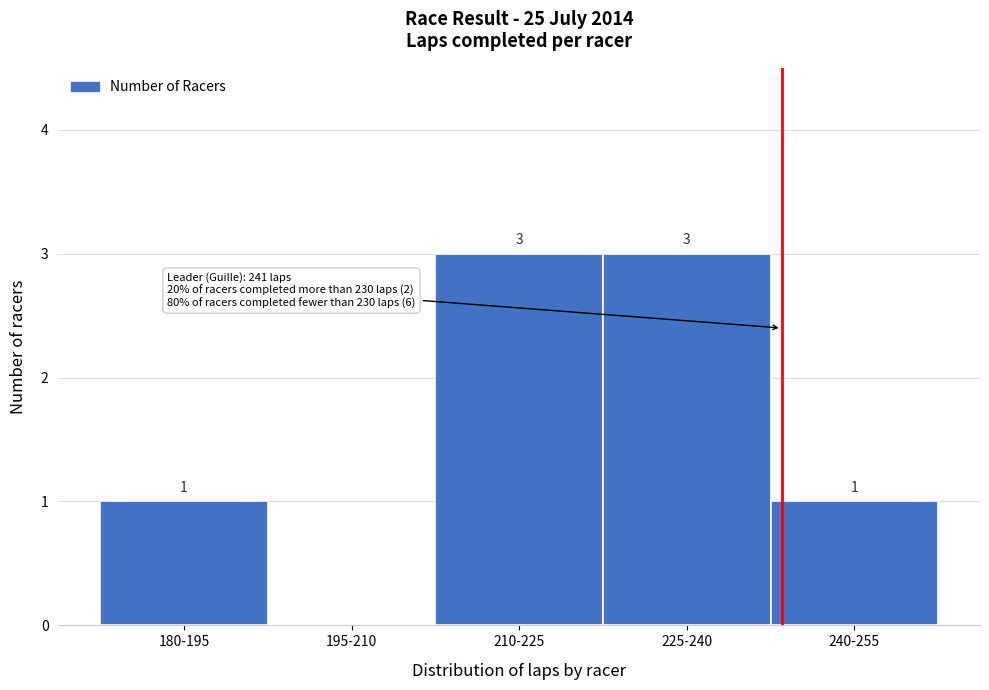

Reading left to right, transcribe all the data shown in this chart.

180-195=1	195-210=0	210-225=3	225-240=3	240-255=1